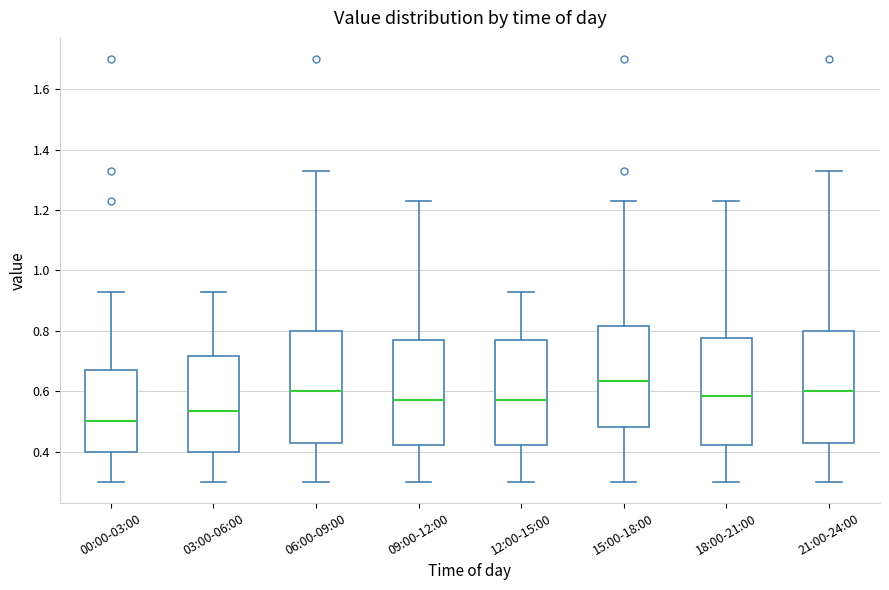

Reading left to right, transcribe this box plot: for each box, give where its median line is, the range the box spans, and where its two whiskers end, as read against the y-axis. The values are not printed on the chart, so give them approximately, as read against the axis.

00:00-03:00: median 0.50, box 0.40 to 0.68, whiskers 0.30 to 0.94
03:00-06:00: median 0.54, box 0.40 to 0.72, whiskers 0.30 to 0.94
06:00-09:00: median 0.60, box 0.44 to 0.80, whiskers 0.30 to 1.34
09:00-12:00: median 0.58, box 0.42 to 0.78, whiskers 0.30 to 1.24
12:00-15:00: median 0.58, box 0.42 to 0.78, whiskers 0.30 to 0.94
15:00-18:00: median 0.64, box 0.48 to 0.82, whiskers 0.30 to 1.24
18:00-21:00: median 0.58, box 0.42 to 0.78, whiskers 0.30 to 1.24
21:00-24:00: median 0.60, box 0.44 to 0.80, whiskers 0.30 to 1.34